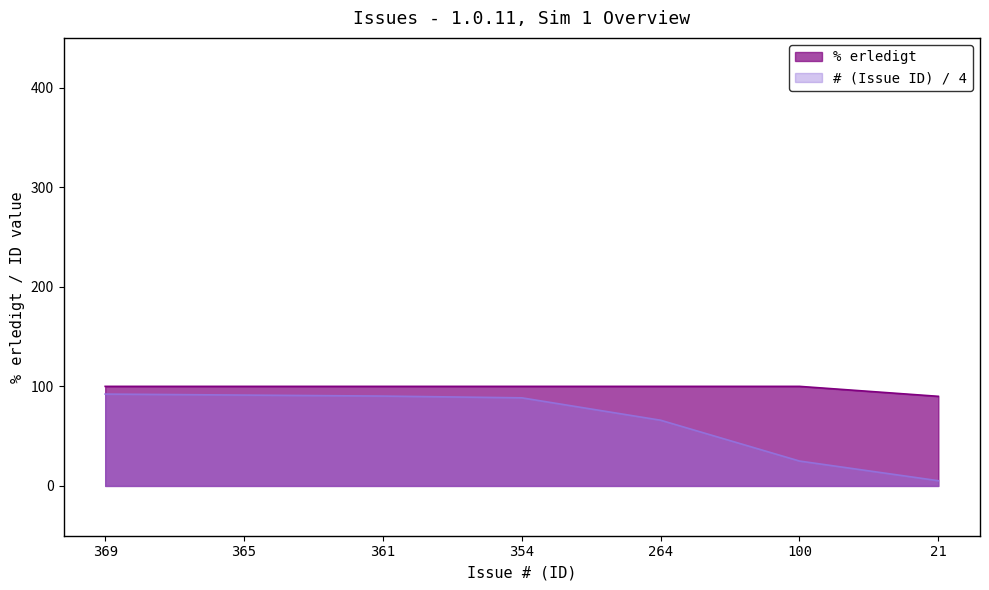

Read the % erledigt value at 361.

100.0